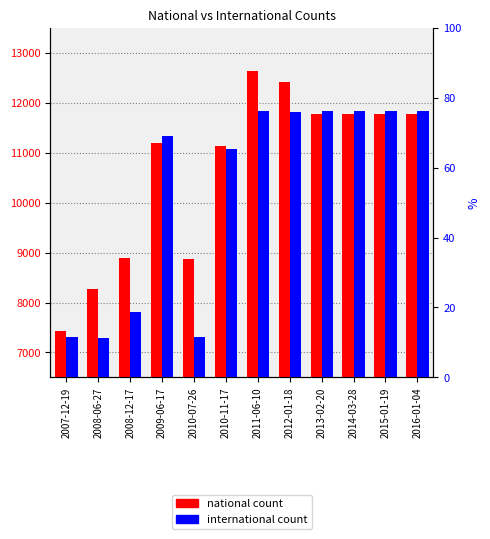

What is the average value of the national series?

10664